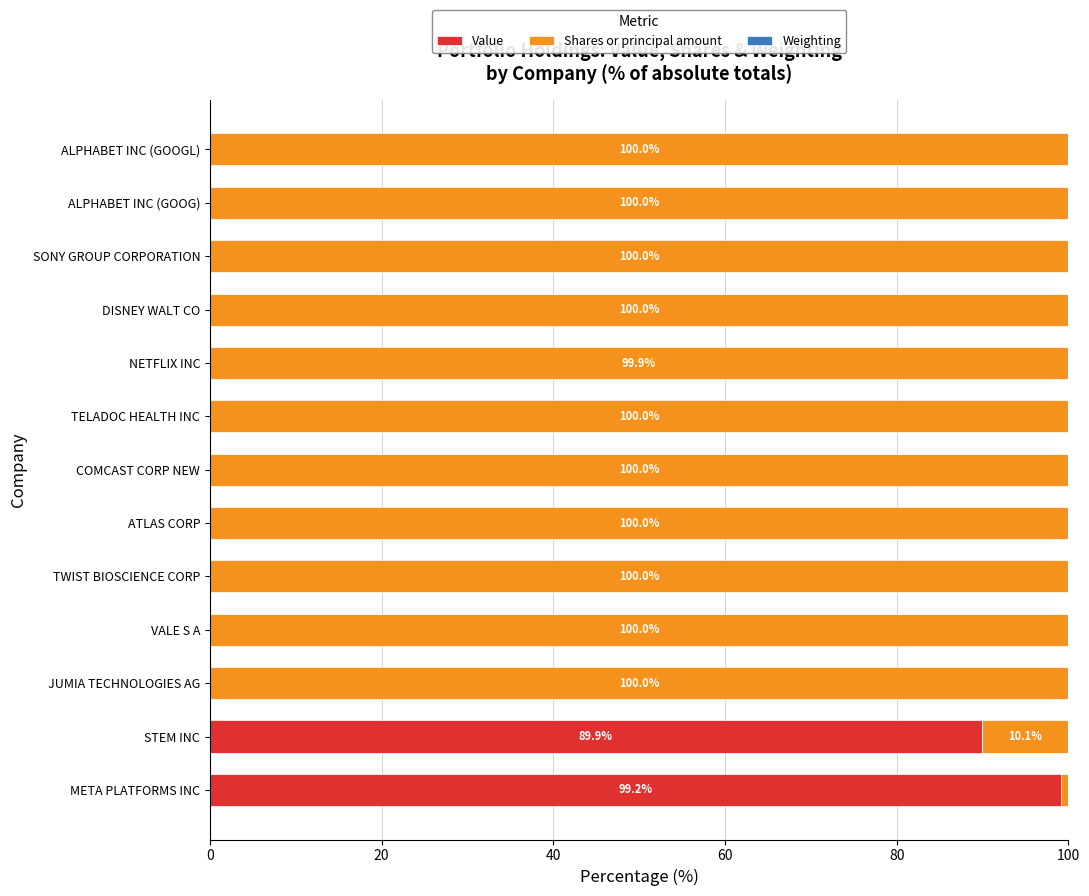

True or false: Value has a value of 0.0 at ATLAS CORP.

True